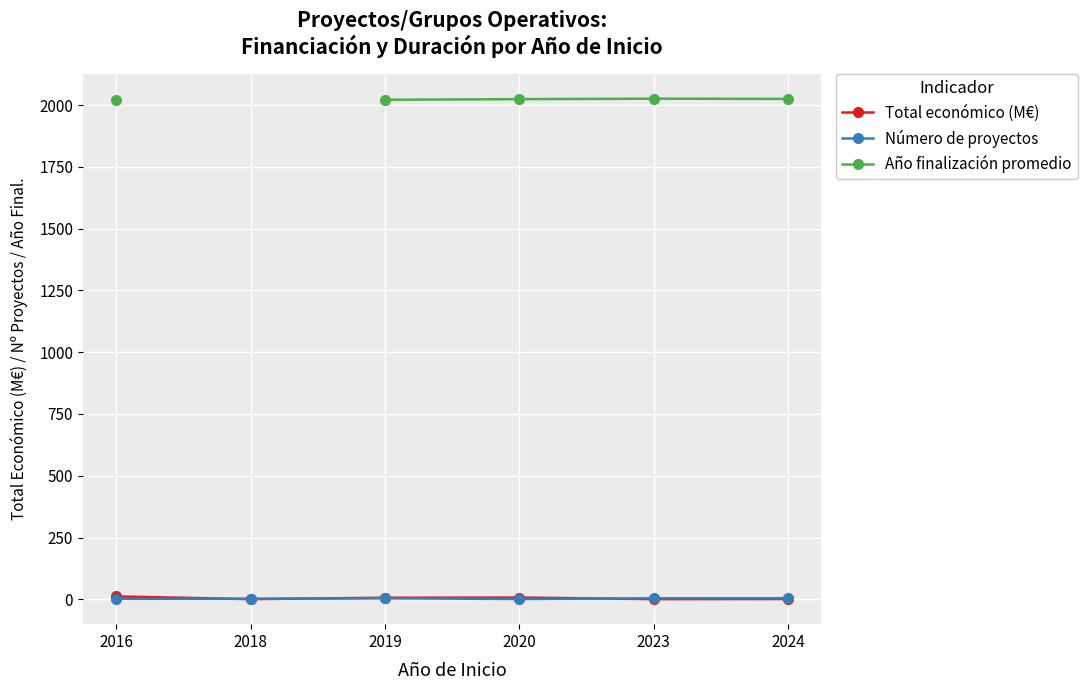

In Total económico (M€), how many points are lower than both neighbors (excluding endpoints)?

2